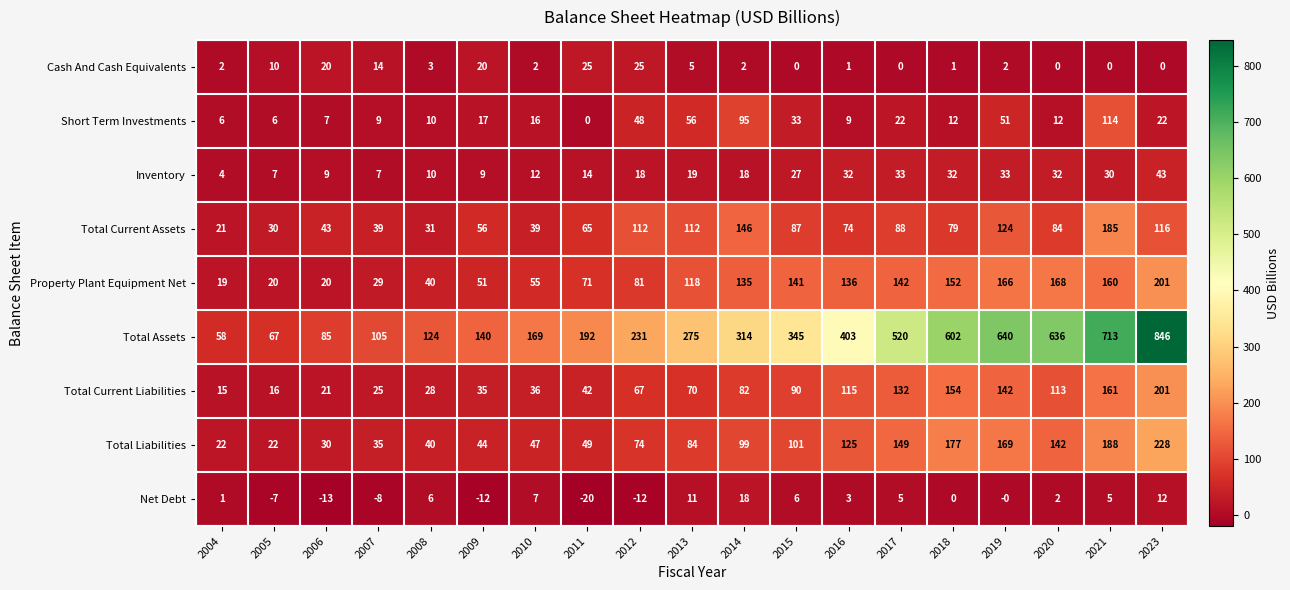

At 2007, list the series in order from largest to smallest.

Total Assets, Total Current Assets, Total Liabilities, Property Plant Equipment Net, Total Current Liabilities, Cash And Cash Equivalents, Short Term Investments, Inventory, Net Debt